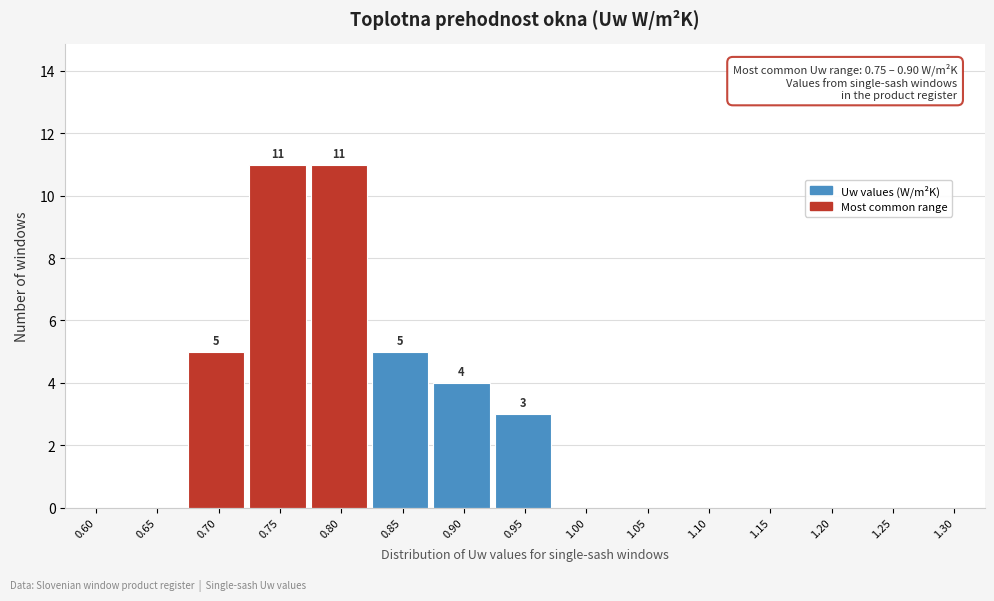

Reading left to right, transcribe all the data shown in this chart.

0.60=0	0.65=0	0.70=5	0.75=11	0.80=11	0.85=5	0.90=4	0.95=3	1.00=0	1.05=0	1.10=0	1.15=0	1.20=0	1.25=0	1.30=0